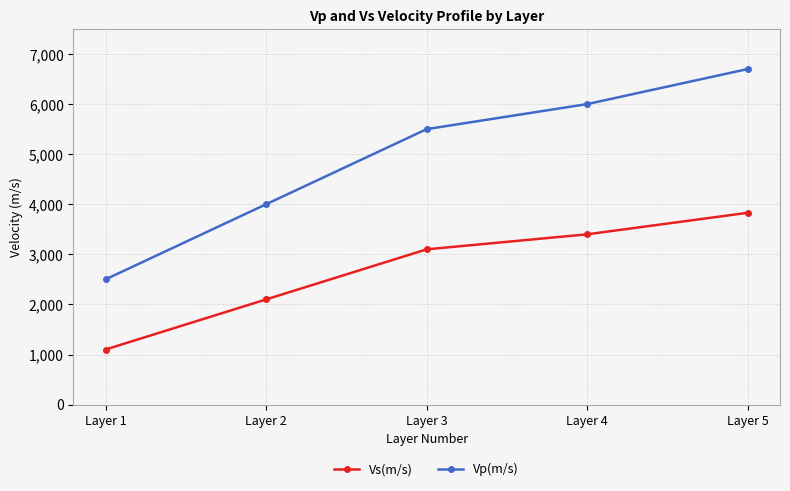

Which category has the lowest value in the Vs(m/s) series?

Layer 1